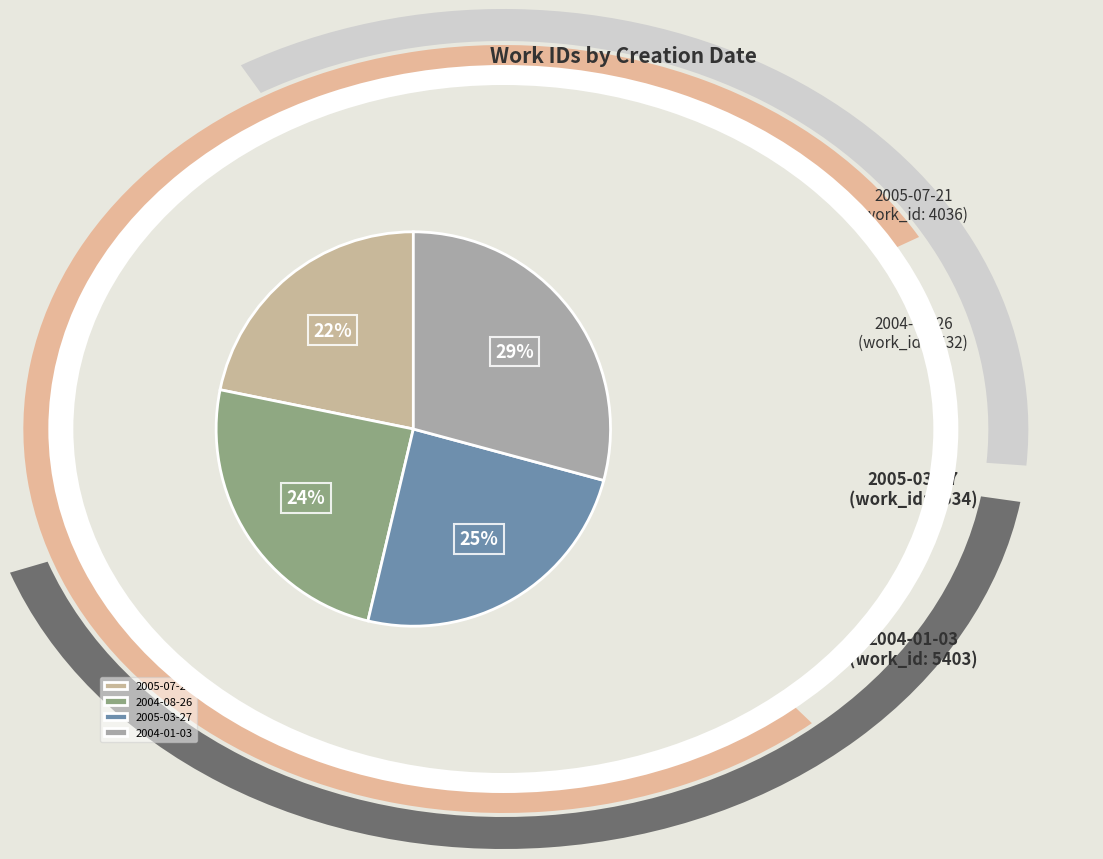

To the nearest percent, what is the combined percentage of 2005-03-27 and 2004-08-26?

49%